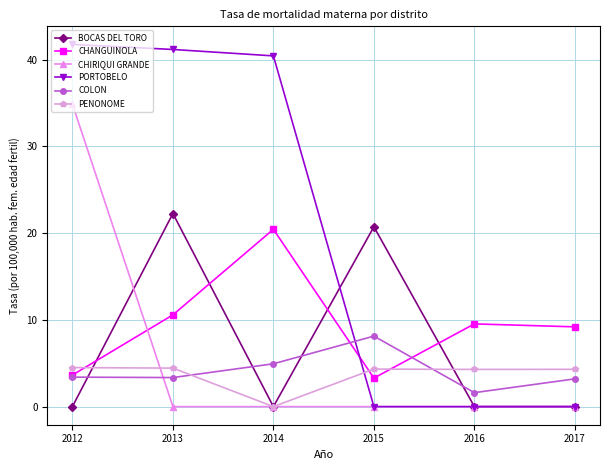

What is the sum of all BOCAS DEL TORO values?

43.0